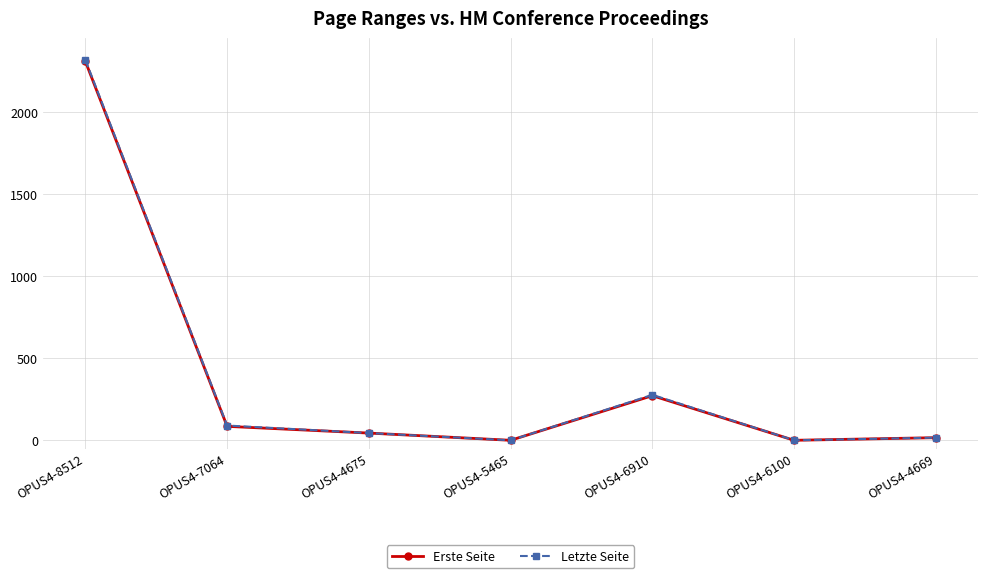

At which label does Letzte Seite reach its peak?

OPUS4-8512